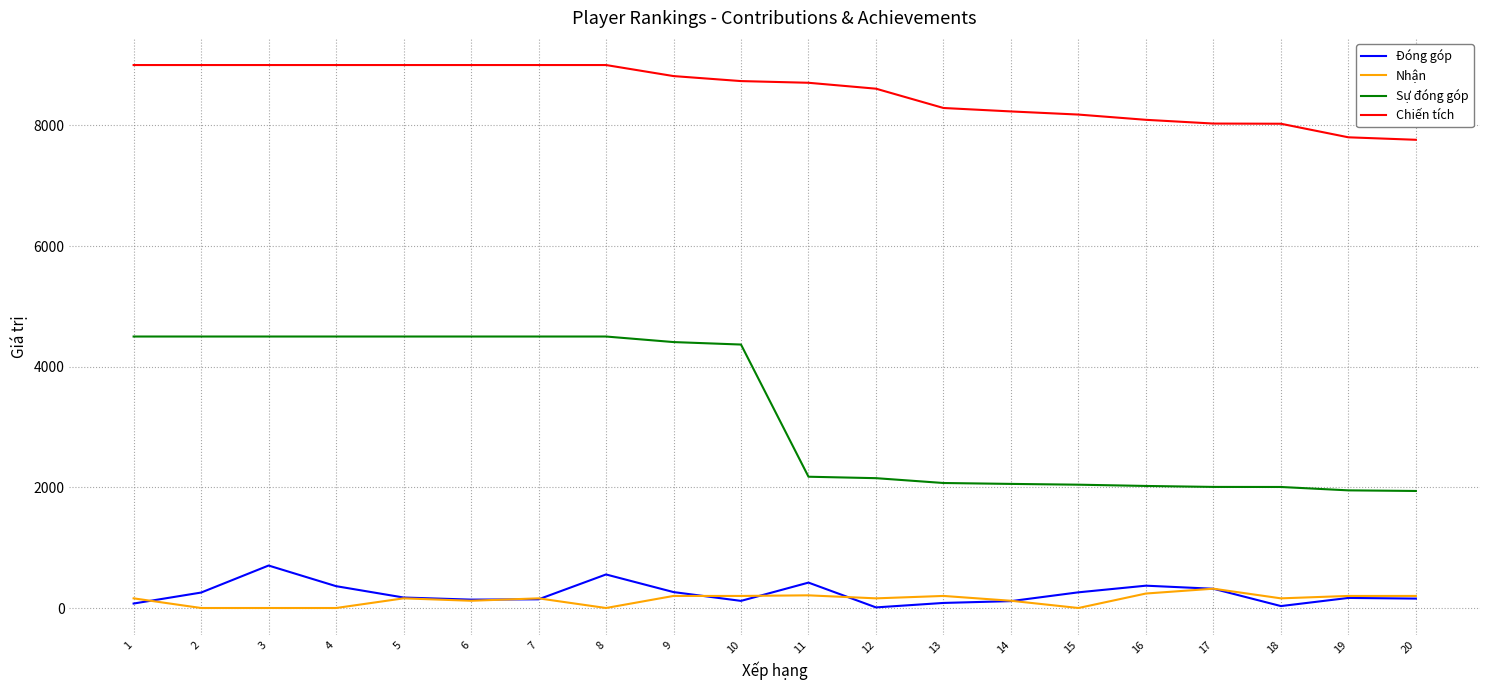

True or false: Chiến tích and Đóng góp intersect in this chart.

False